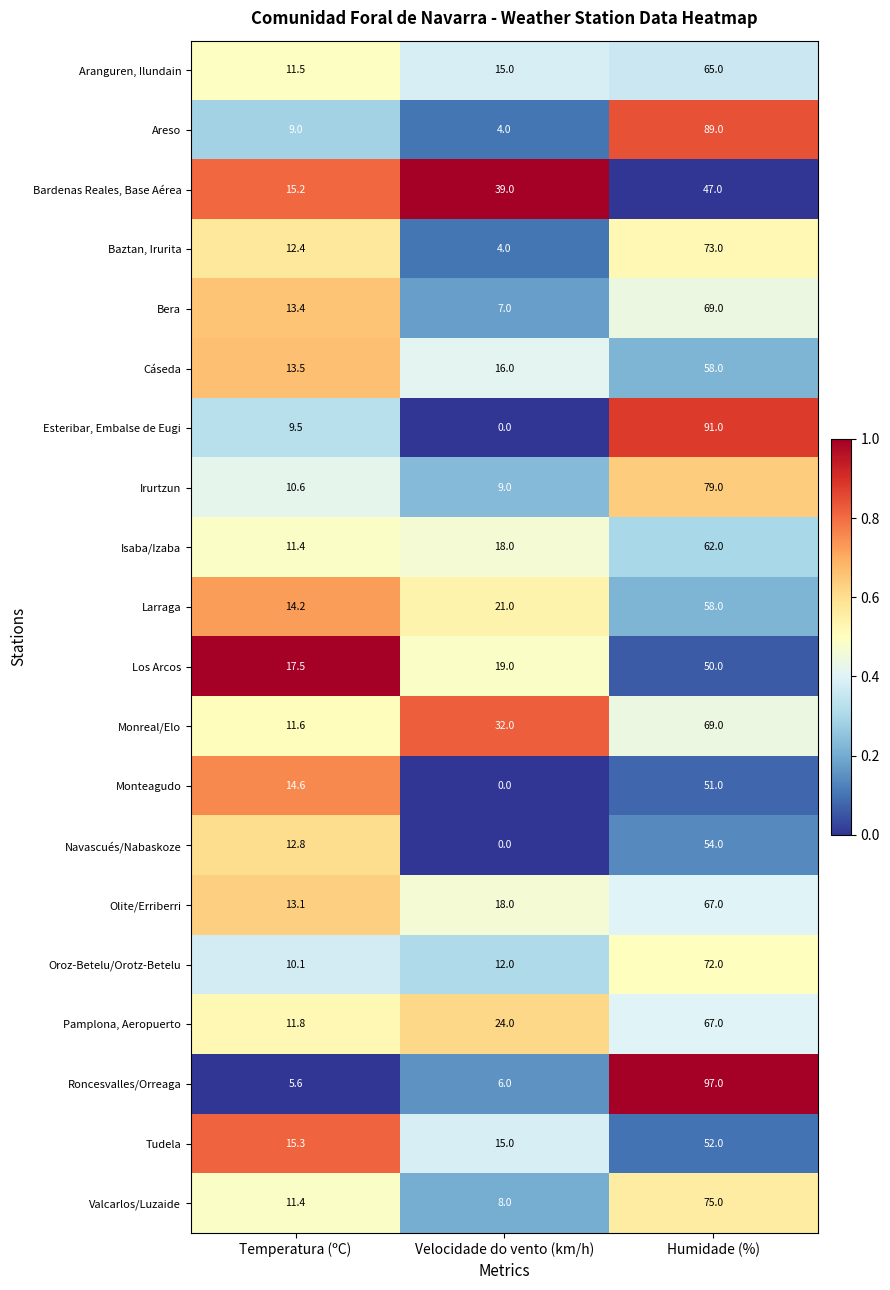

Where is Valcarlos/Luzaide nearest to the value 41?

Temperatura (ºC)